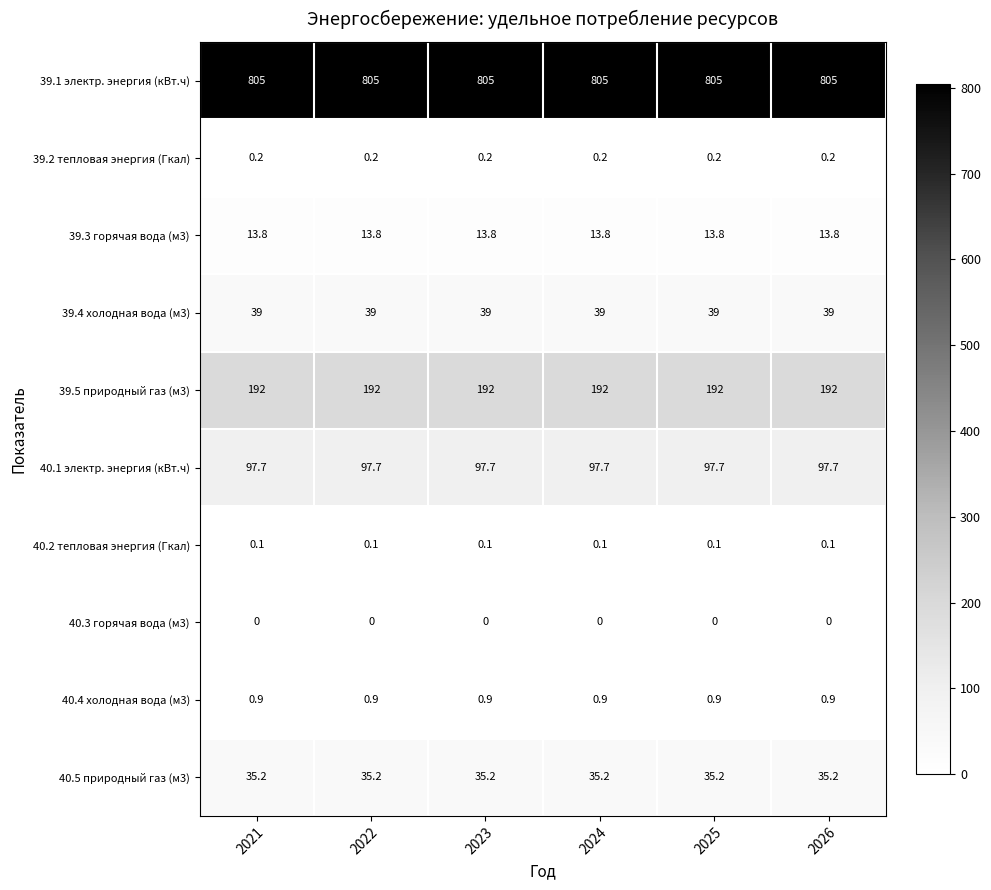

Which series has the largest total across all categories?

39.1 электр. энергия (кВт.ч)